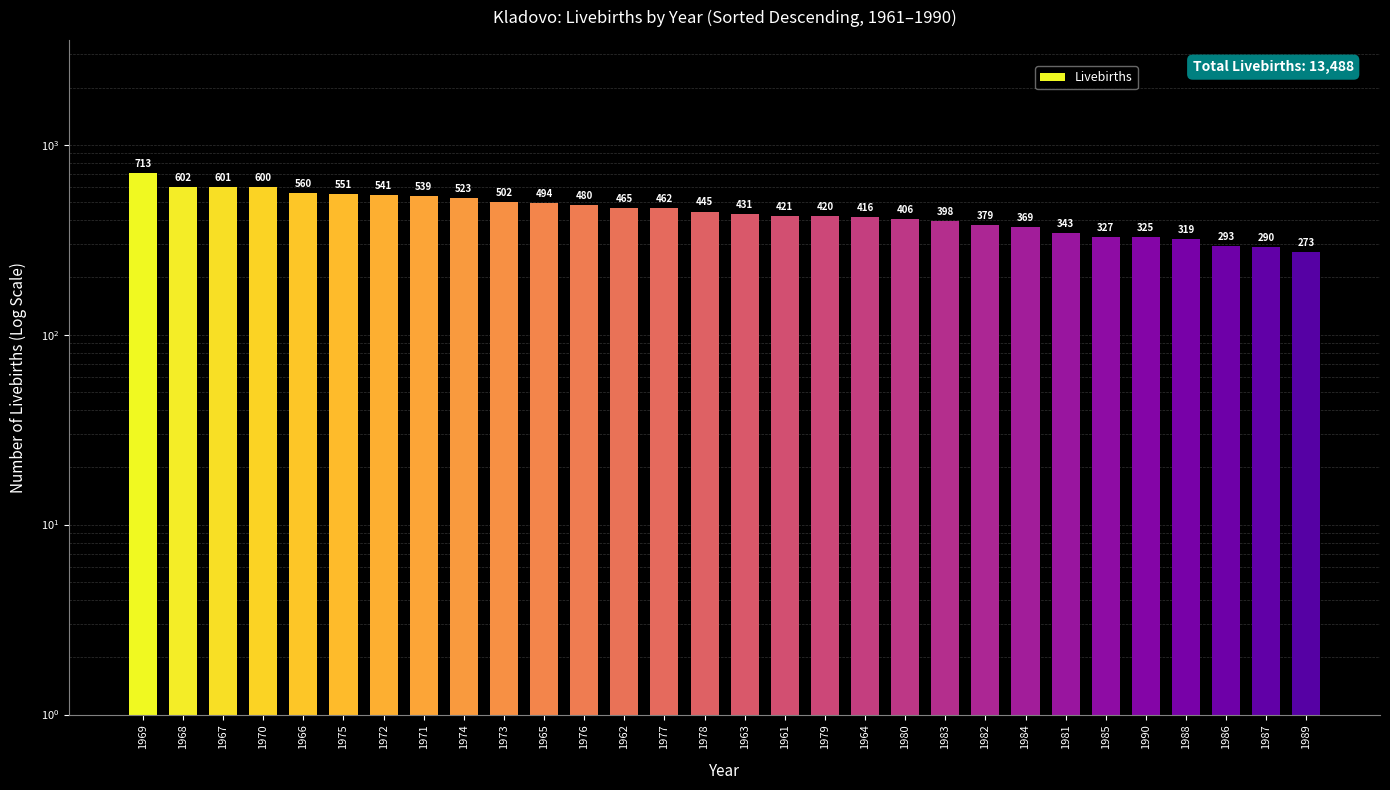

List the labels in order of value, smallest first.

1989, 1987, 1986, 1988, 1990, 1985, 1981, 1984, 1982, 1983, 1980, 1964, 1979, 1961, 1963, 1978, 1977, 1962, 1976, 1965, 1973, 1974, 1971, 1972, 1975, 1966, 1970, 1967, 1968, 1969